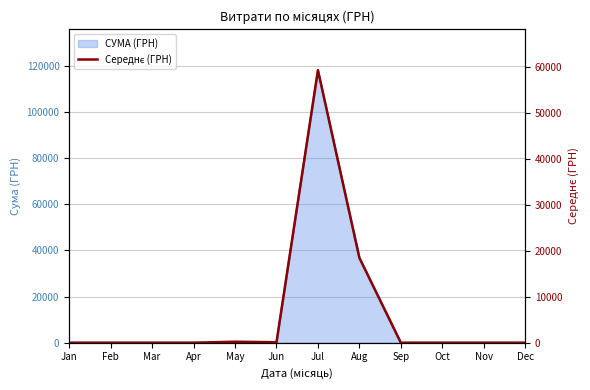

Between Jul and Jun, which is larger?

Jul